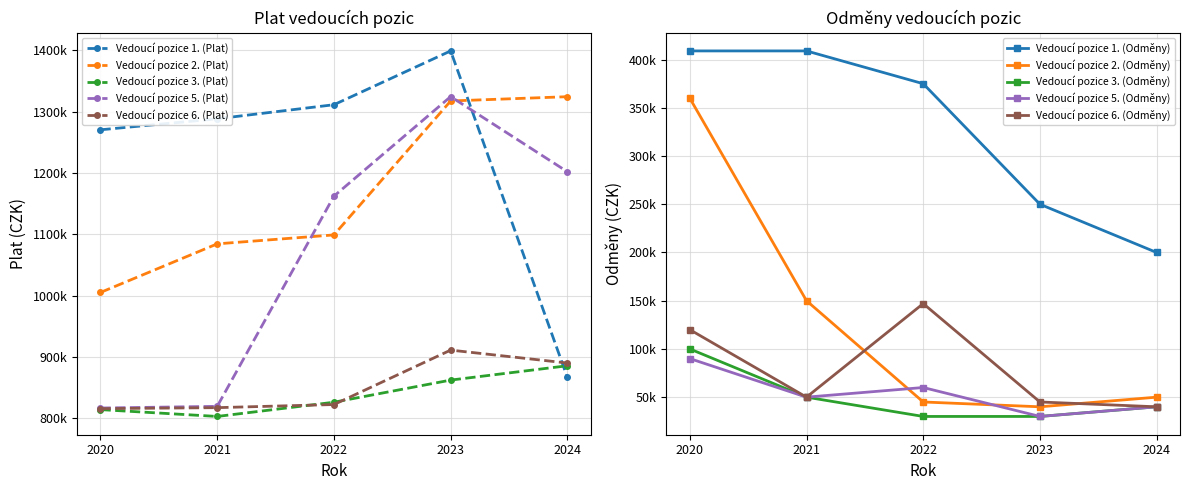

At which category is the sum across all series the highest?

2023